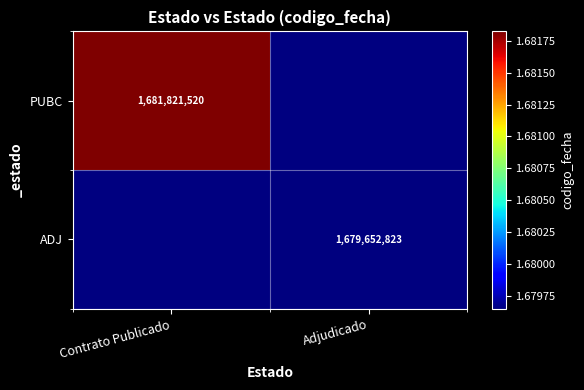

Is it true that ADJ equals 1679652823 at Adjudicado?

True